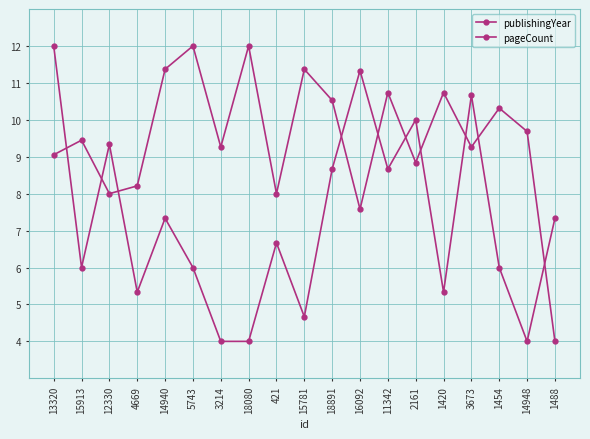

Reading left to right, transcribe all the data shown in this chart.

publishingYear: 12.0	6.0	9.3	5.3	7.3	6.0	4.0	4.0	6.7	4.7	8.7	11.3	8.7	10.0	5.3	10.7	6.0	4.0	7.3
pageCount: 9.1	9.4	8.0	8.2	11.4	12.0	9.3	12.0	8.0	11.4	10.5	7.6	10.7	8.8	10.7	9.3	10.3	9.7	4.0